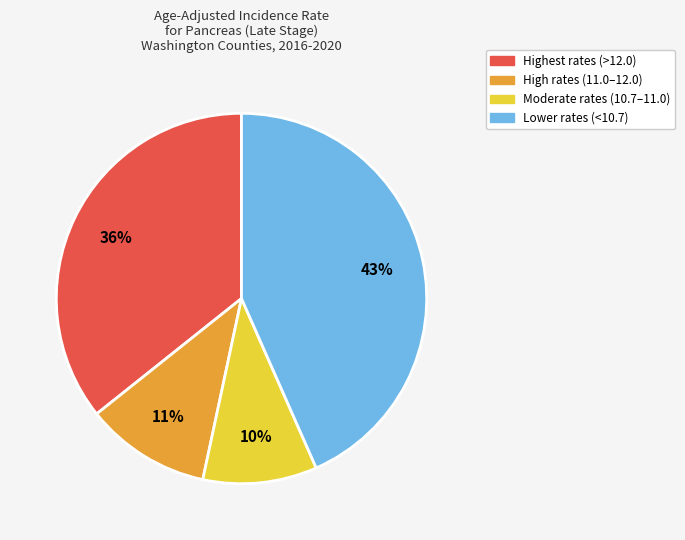

Is there any slice that represents more than half of the pie?

No